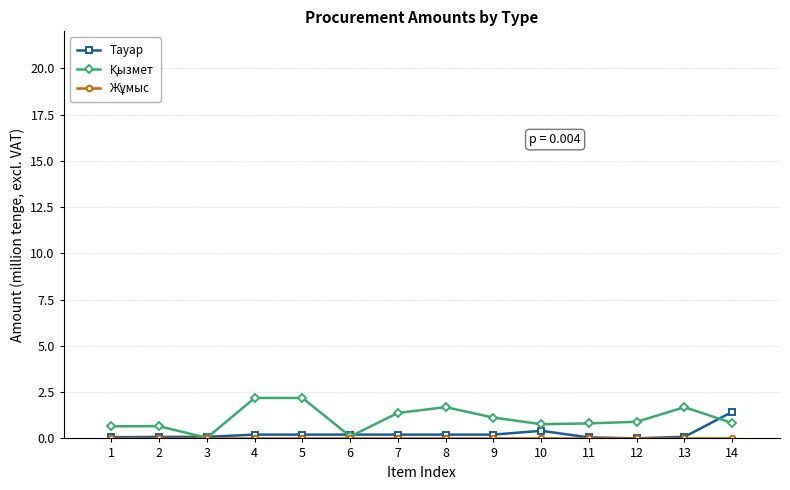

What is the maximum value shown in the chart?

2.2